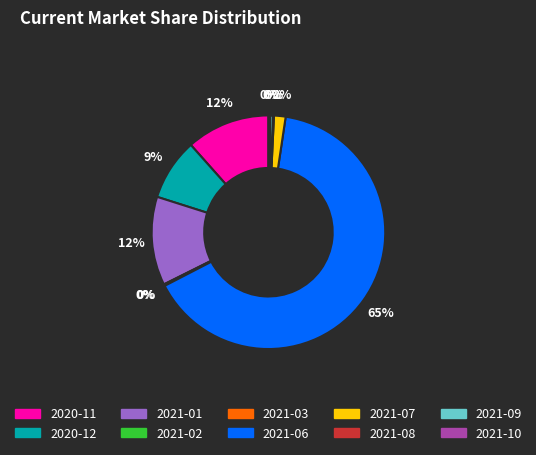

What is the largest slice in the pie chart?

2021-06